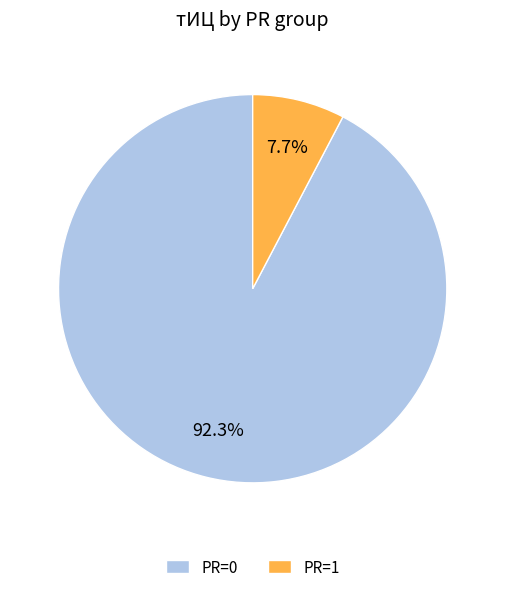

What is the smallest slice in the pie chart?

PR=1